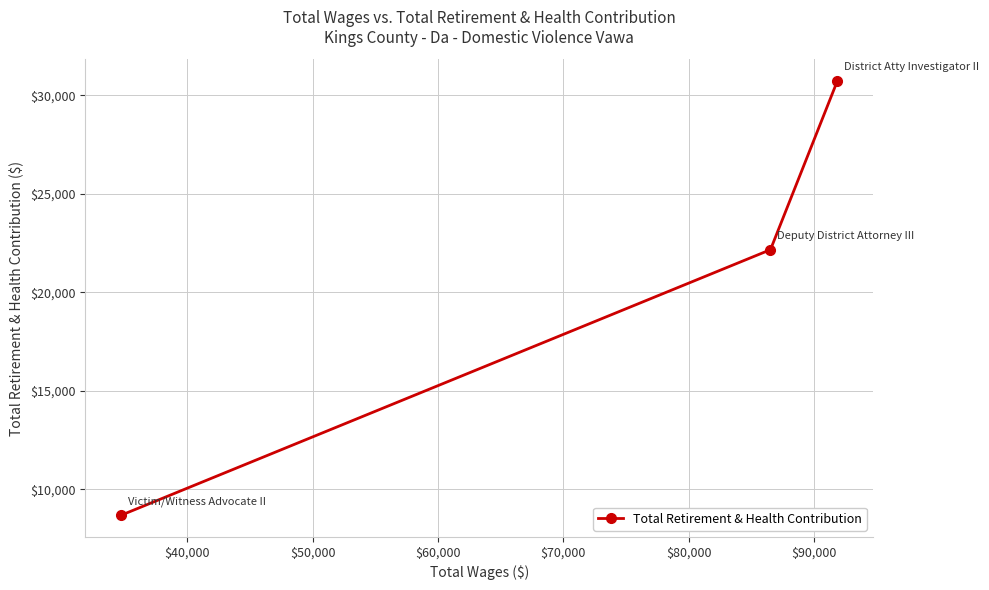

What is the difference between the maximum and minimum values?

22036